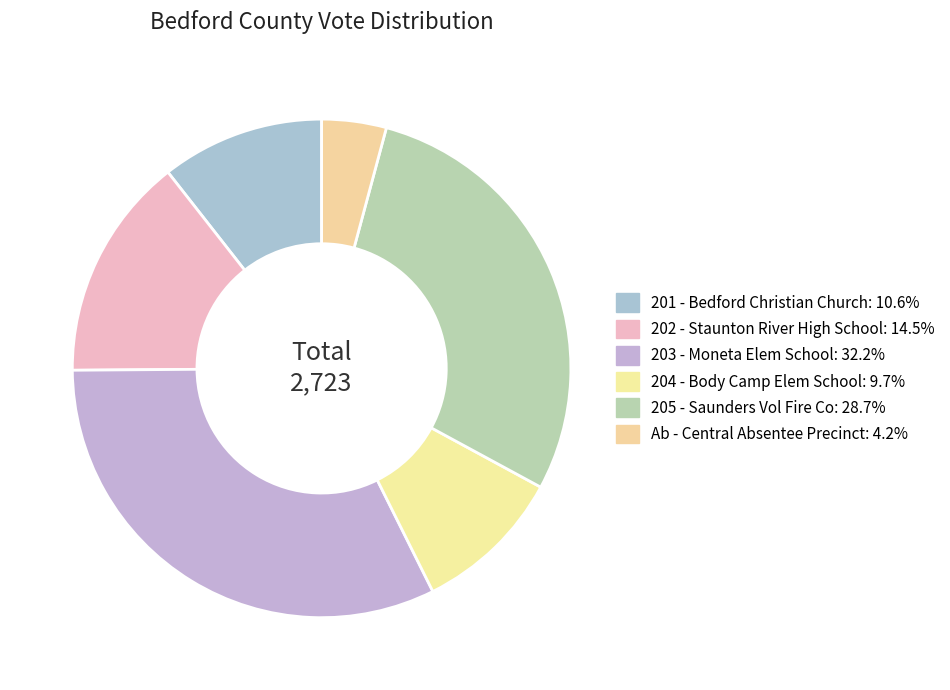

To the nearest percent, what is the difference between the 205 - Saunders Vol Fire Co and 202 - Staunton River High School slice percentages?

14%